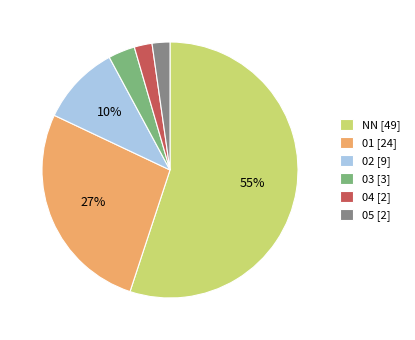

The 03 slice represents 18% of the pie. True or false?

False